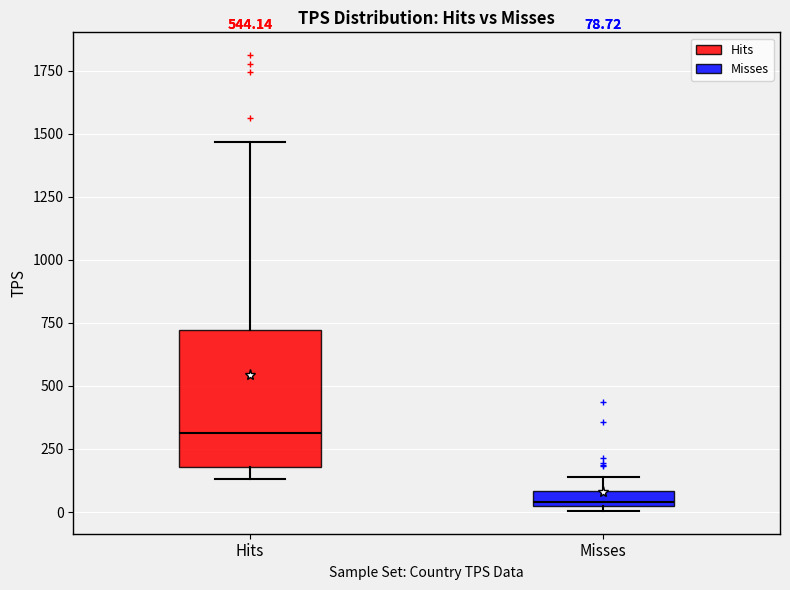

Which box has the highest median line?

Hits